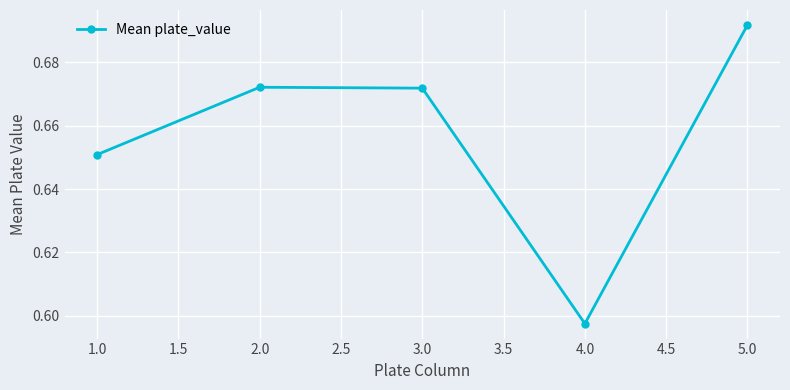

What is the label of the 1st point from the right?

5.0